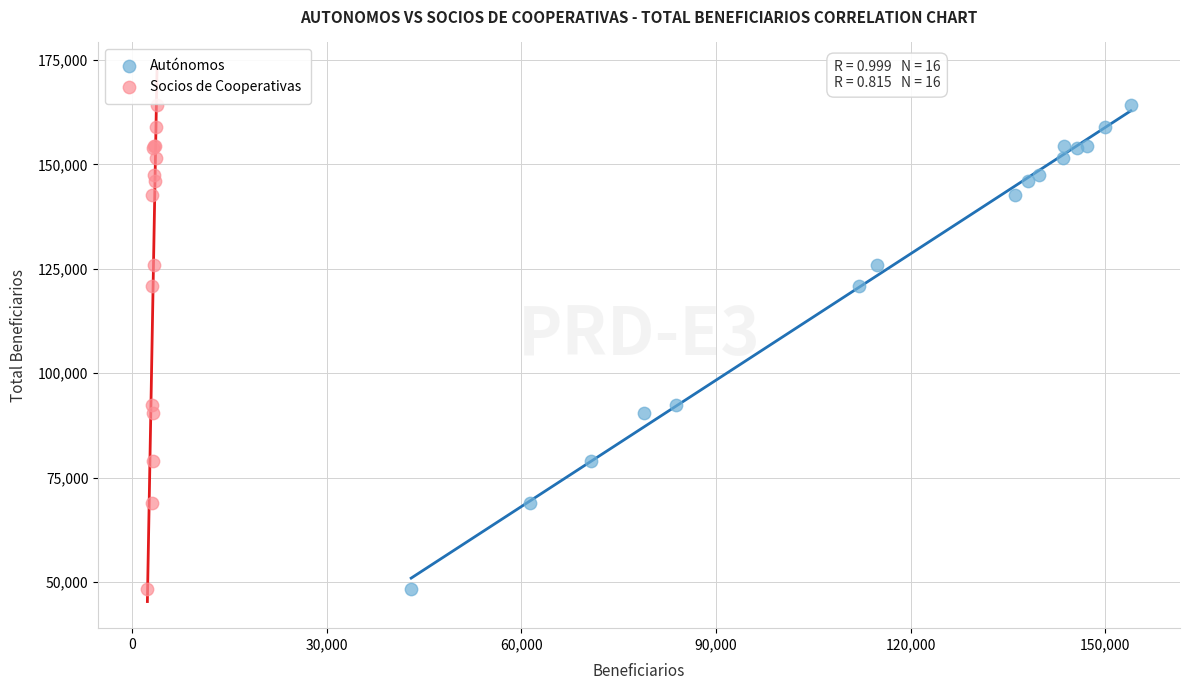

What are all the series names shown in the legend?

Autónomos, Socios de Cooperativas